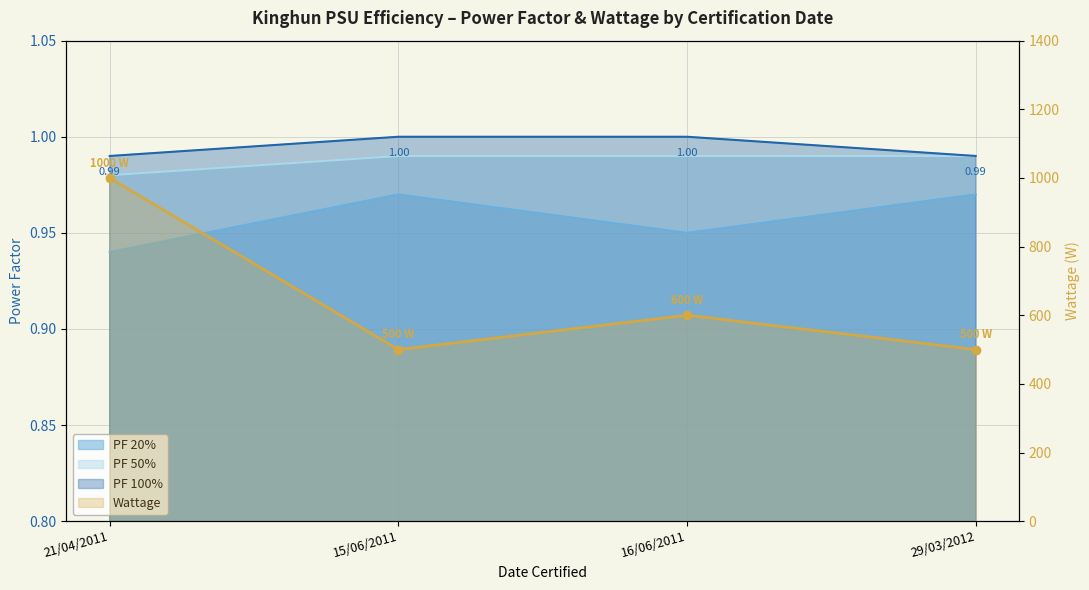

Where does the data first go above 600?

21/04/2011